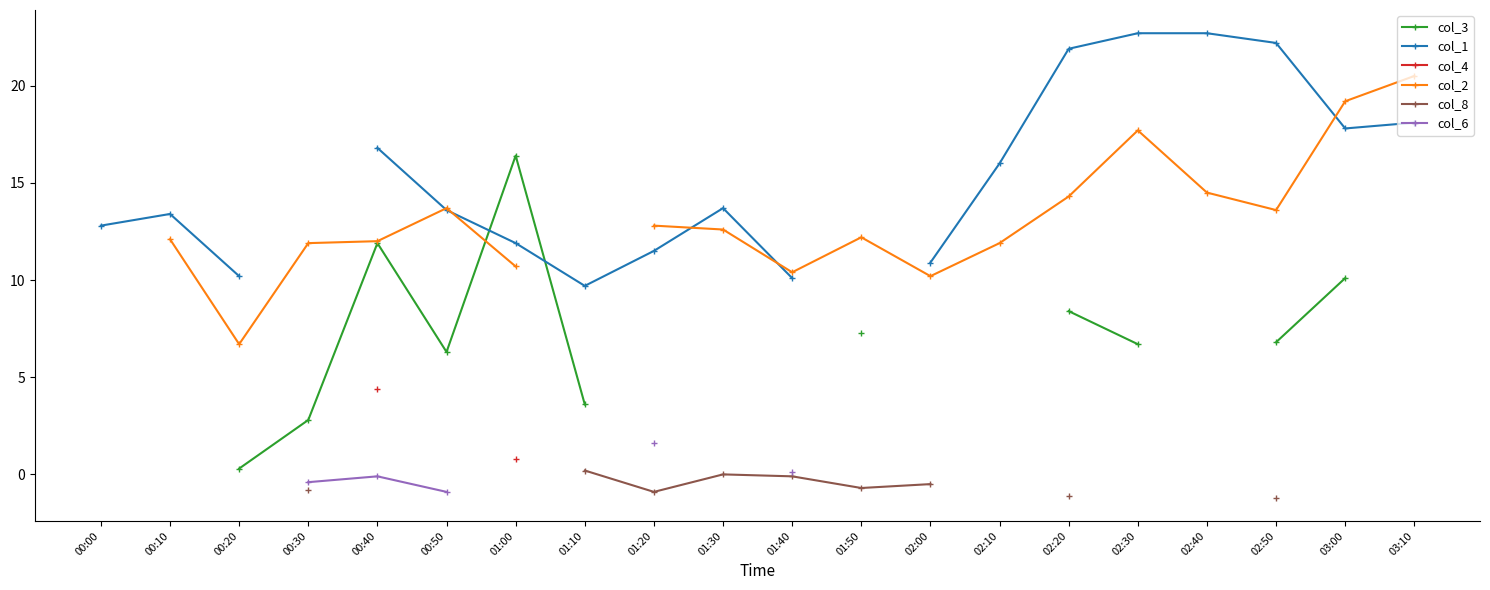

Is it true that col_2 equals 13.7 at 00:50?

True